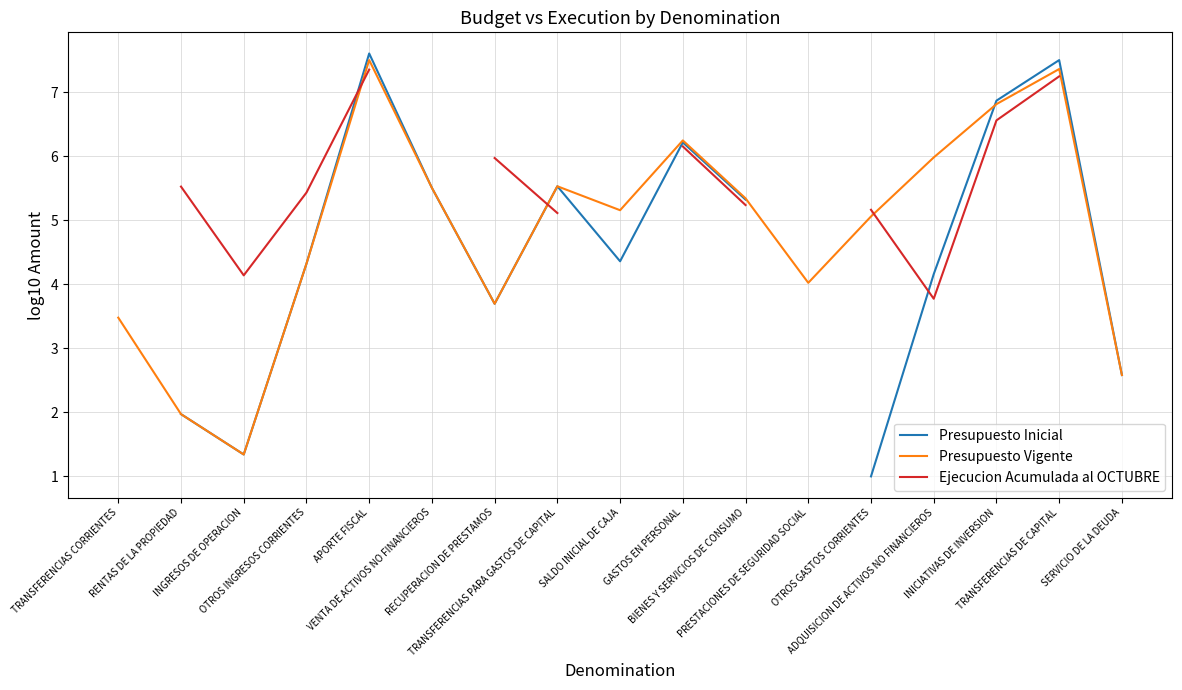

What is the difference between the Presupuesto Vigente values at RENTAS DE LA PROPIEDAD and INICIATIVAS DE INVERSION?

4.8